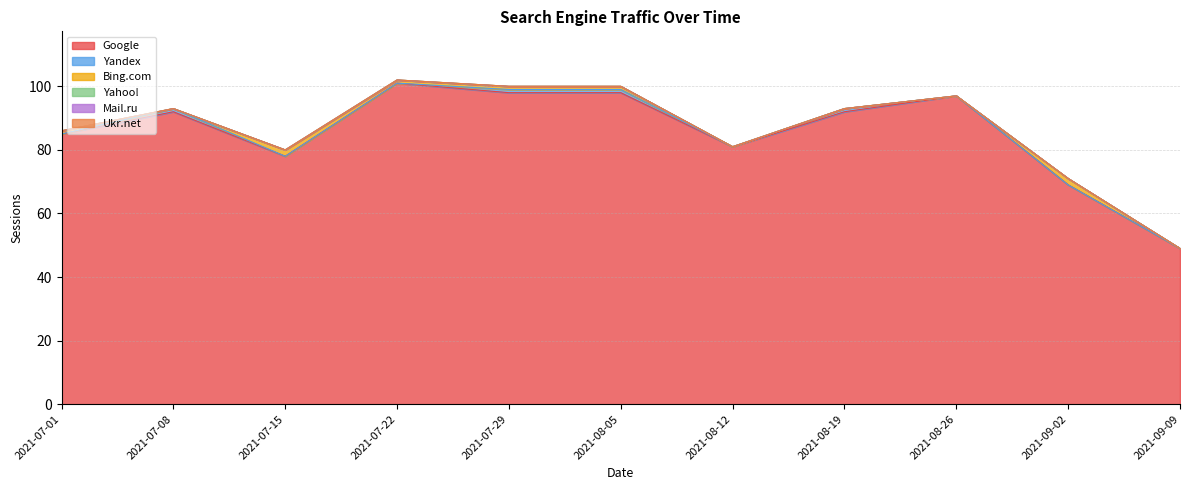

What are all the series names shown in the legend?

Google, Yandex, Bing.com, Yahoo!, Mail.ru, Ukr.net